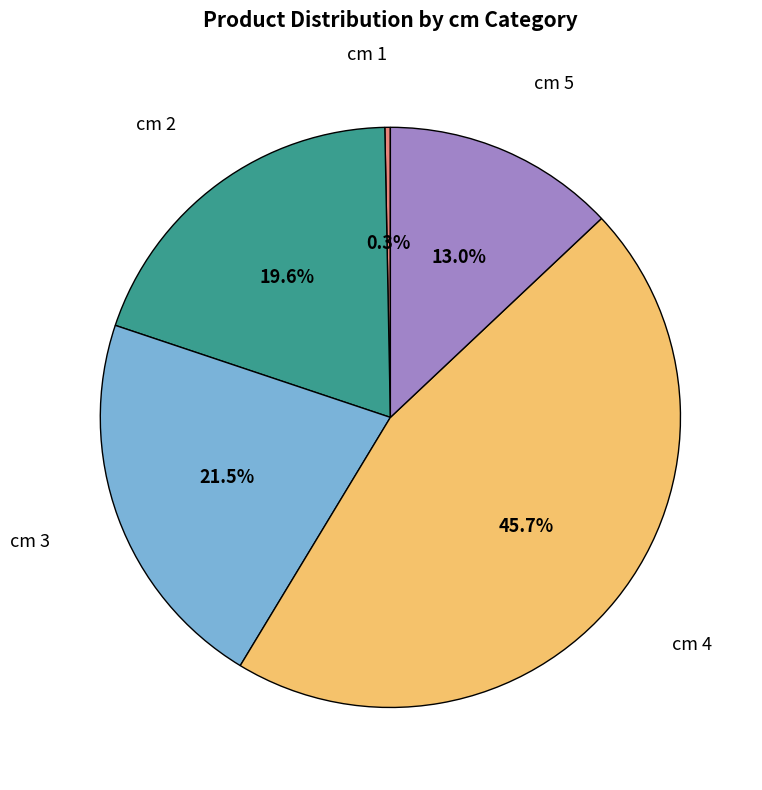

What is the largest slice in the pie chart?

cm 4